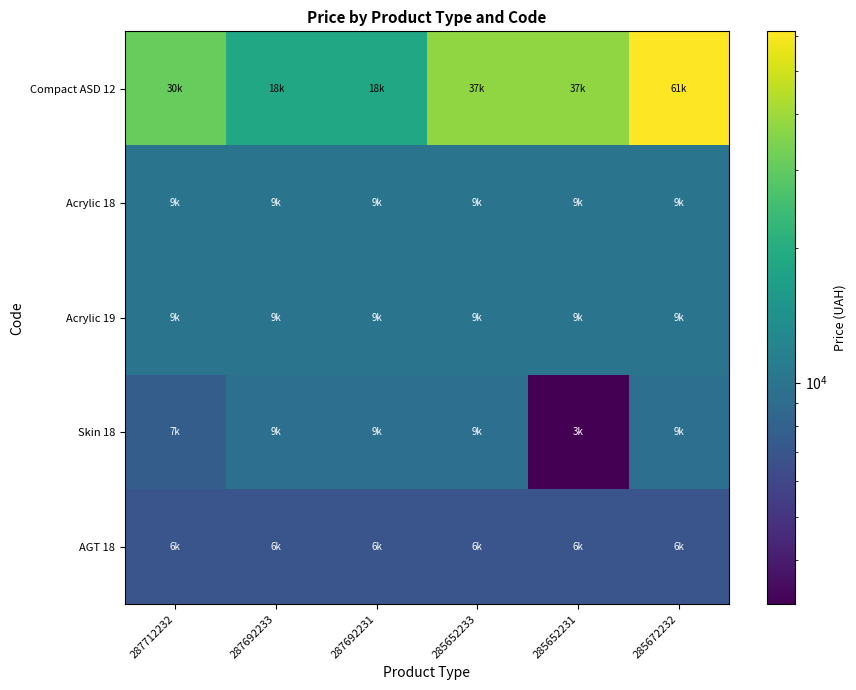

At how many categories does at least one series exceed 16797?

6